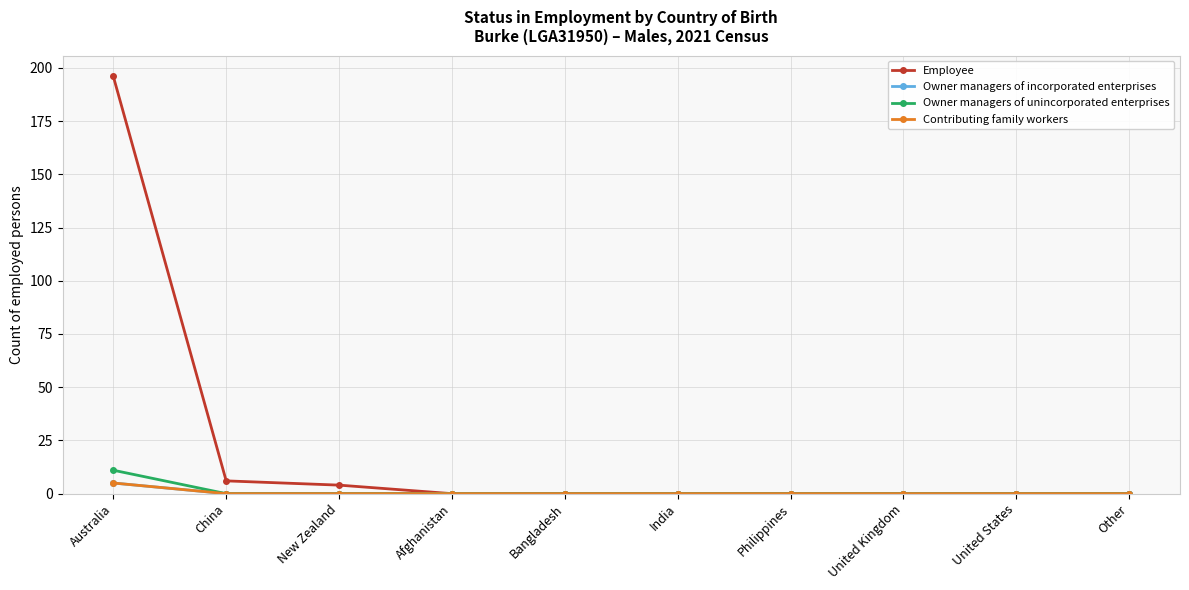

What is the total value across all series at New Zealand?

4